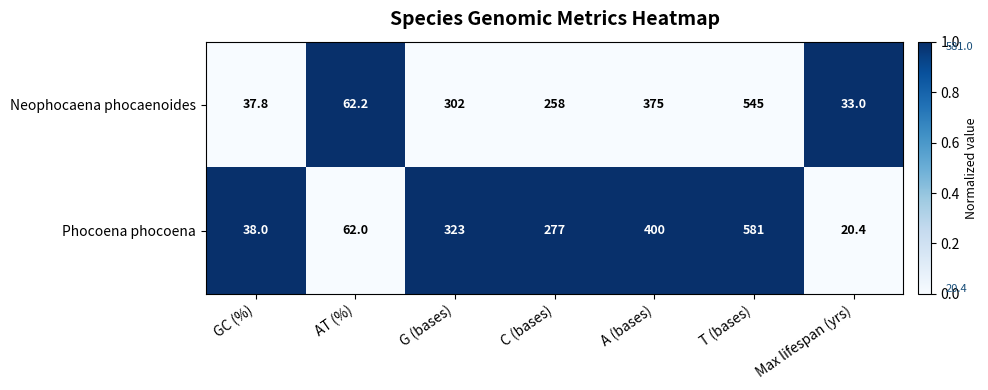

Is it true that Phocoena phocoena equals 107.1 at AT (%)?

False